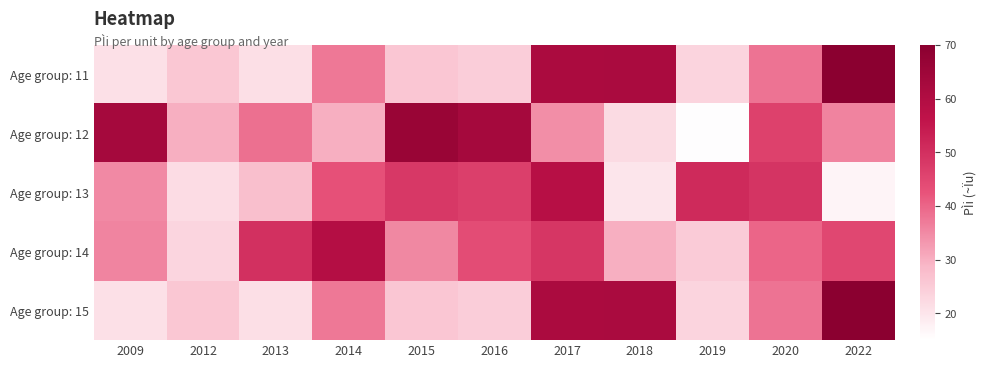

How many distinct data groups are displayed?

5